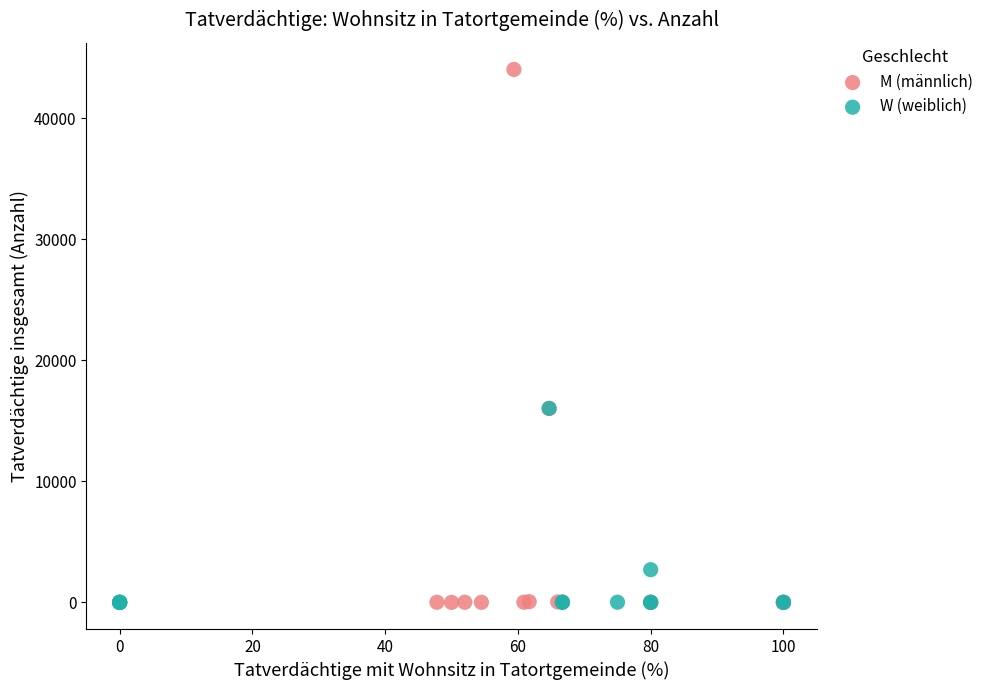

What are all the series names shown in the legend?

M (männlich), W (weiblich)